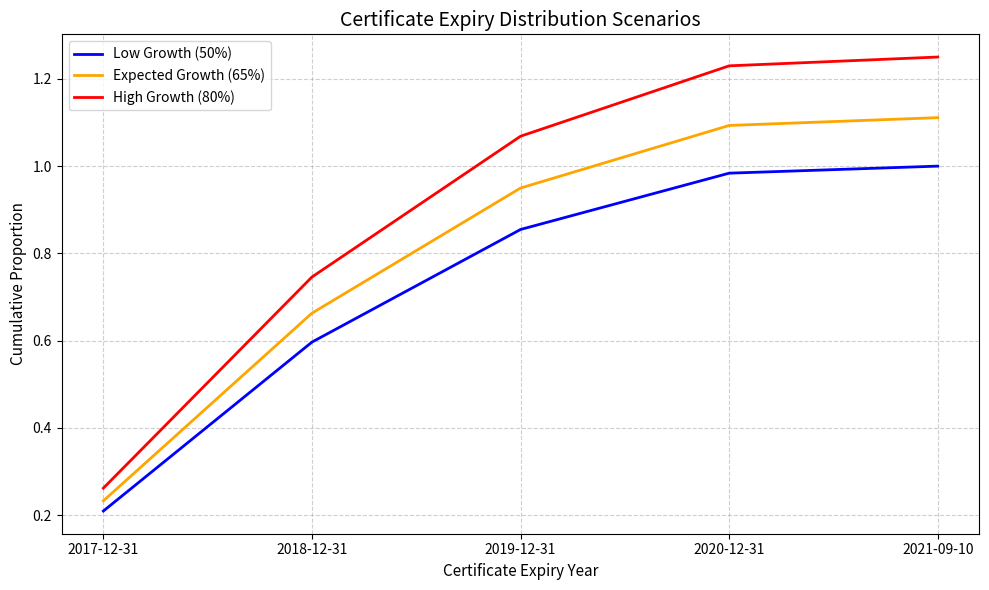

Which series has the largest range (max minus min)?

High Growth (80%)